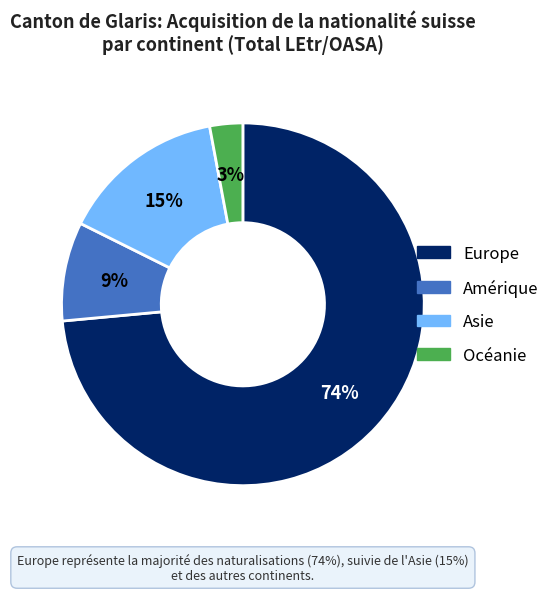

Which has a higher value, Europe or Océanie?

Europe